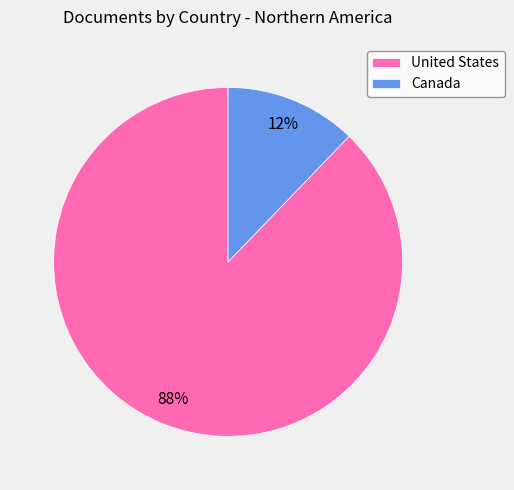

Combined, do Canada and United States account for over 50%?

Yes